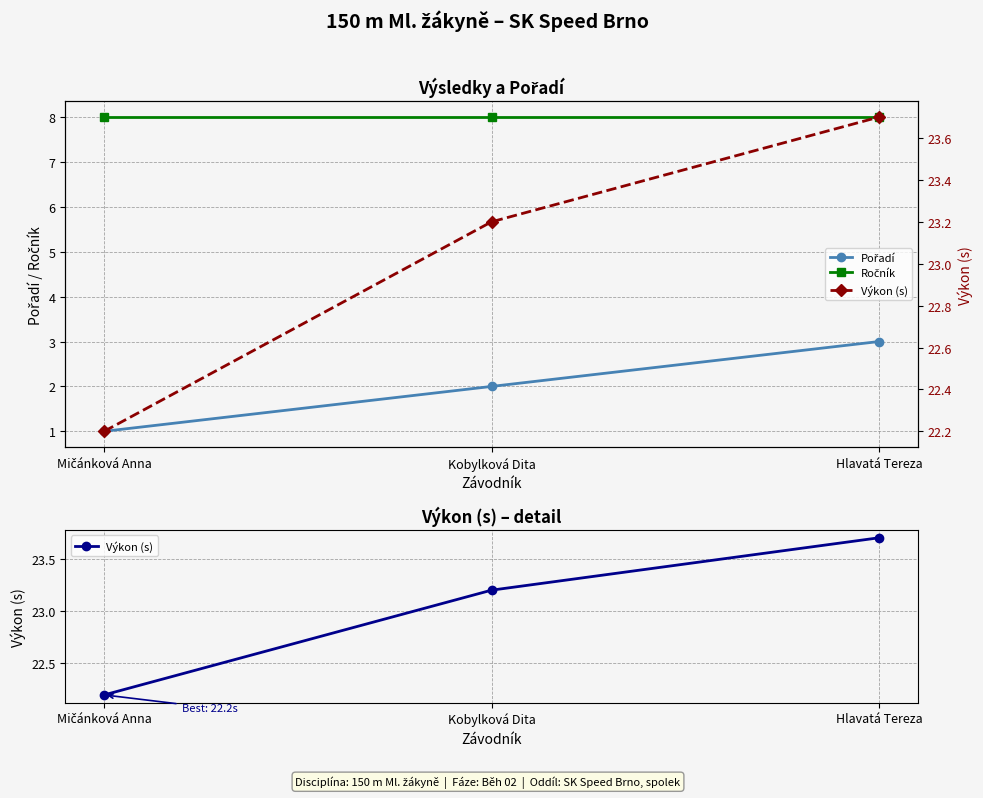

Is the value of Pořadí at Kobylková Dita greater than the value of Výkon (s) at Mičánková Anna?

No